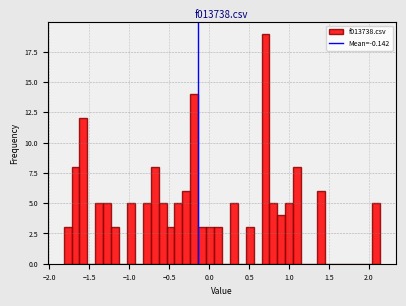

Read against the x-axis, roughly where is the centre of the tallest bar?

0.70